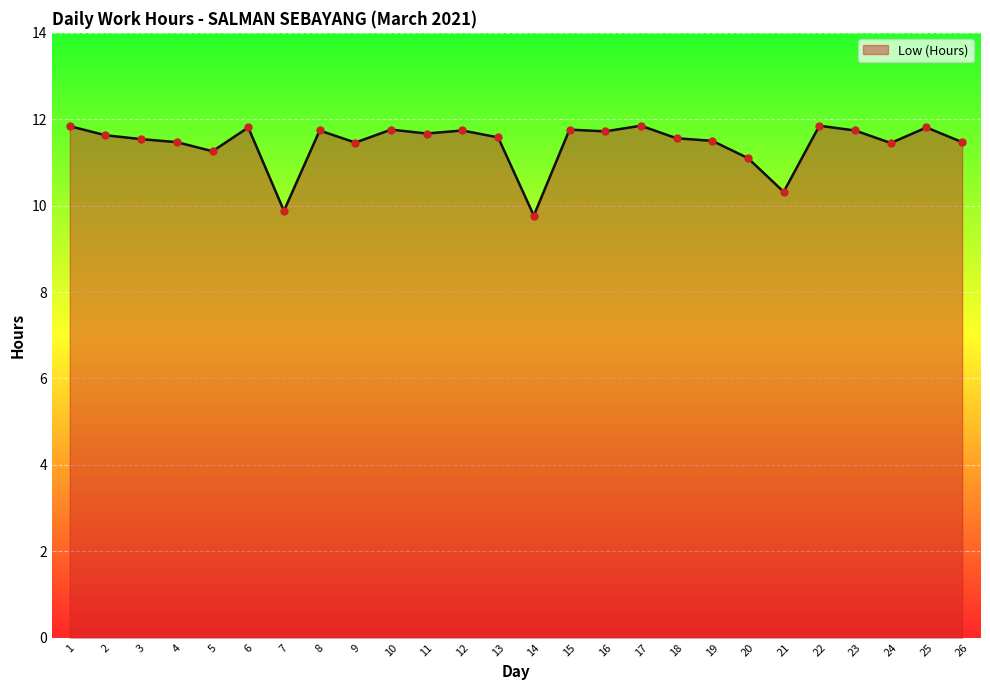

Approximately how many times larger is the value at 15 compared to 7?

1.2